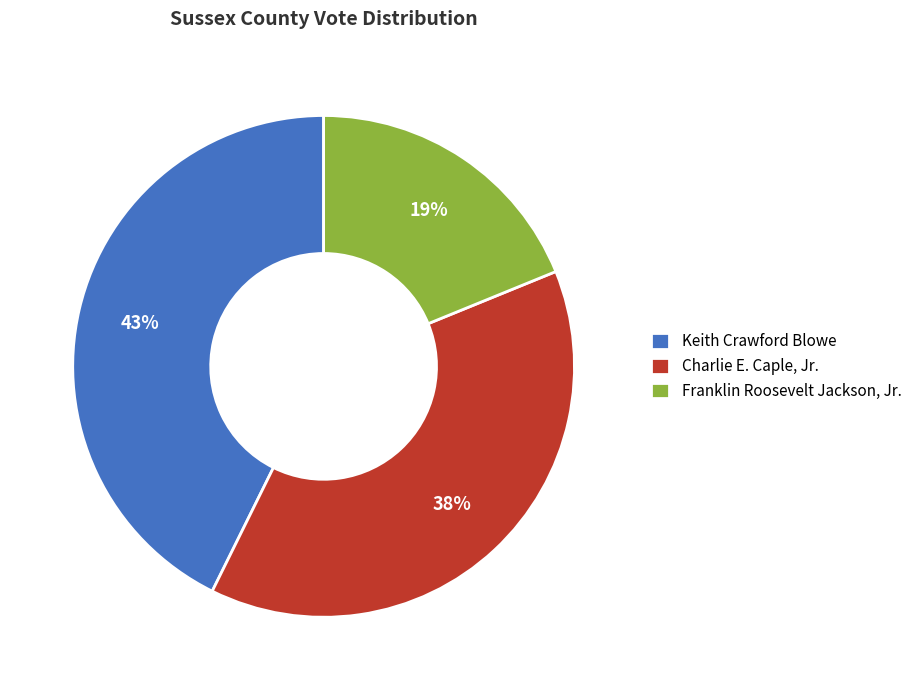

Which category has the smallest portion of the pie?

Franklin Roosevelt Jackson, Jr.